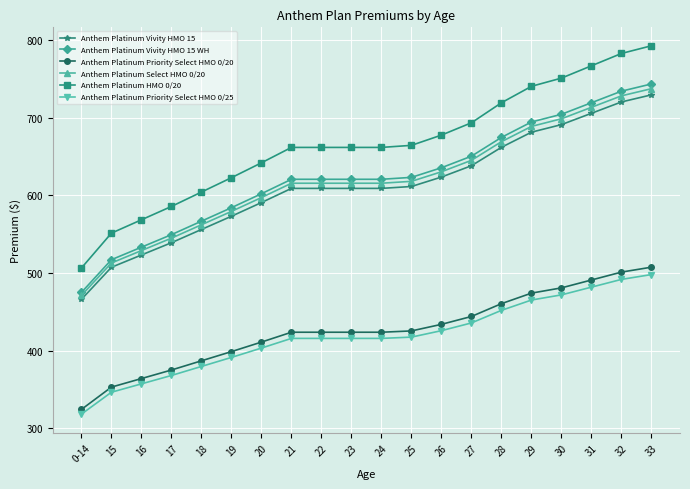

What is the label of the 1st point from the left?

0-14